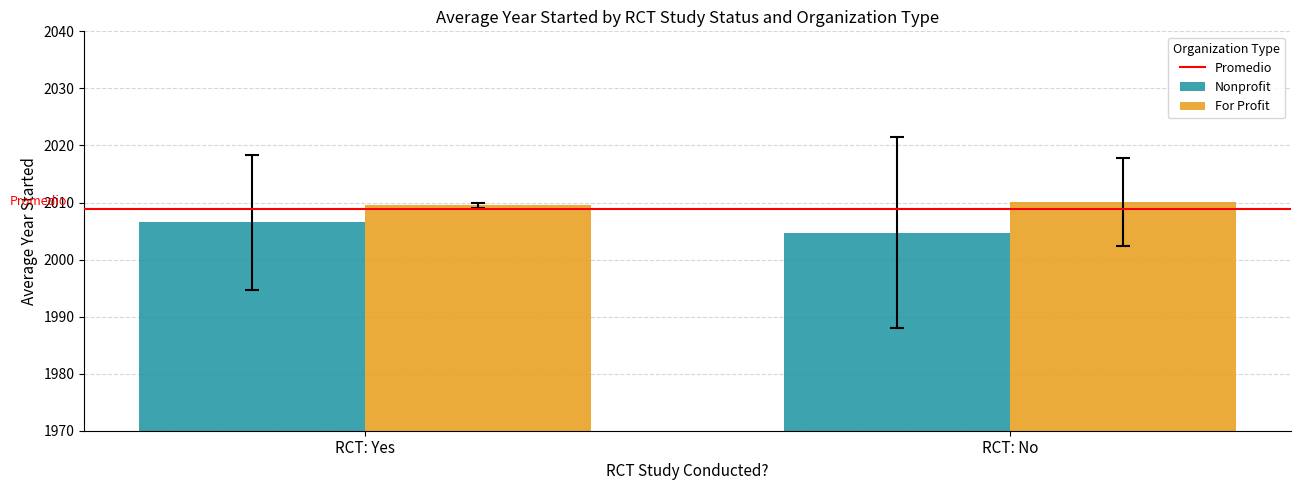

What is the label of the 2nd bar from the right?

RCT: Yes